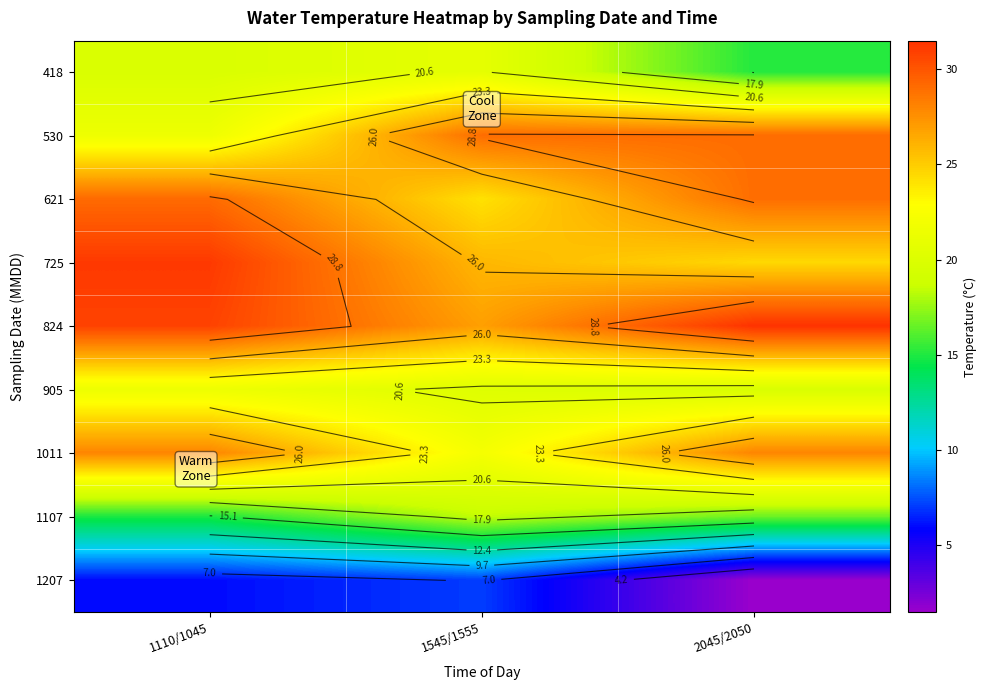

What is the difference between the highest and lowest values at 2045/2050?

30.0